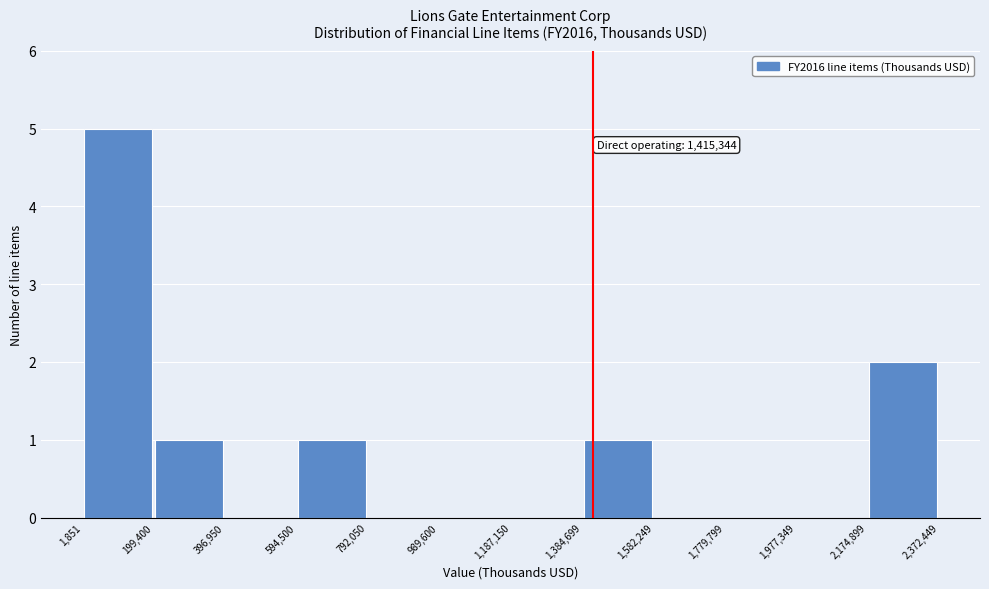

Which range on the x-axis has the tallest bar?

1,851 to 199,400